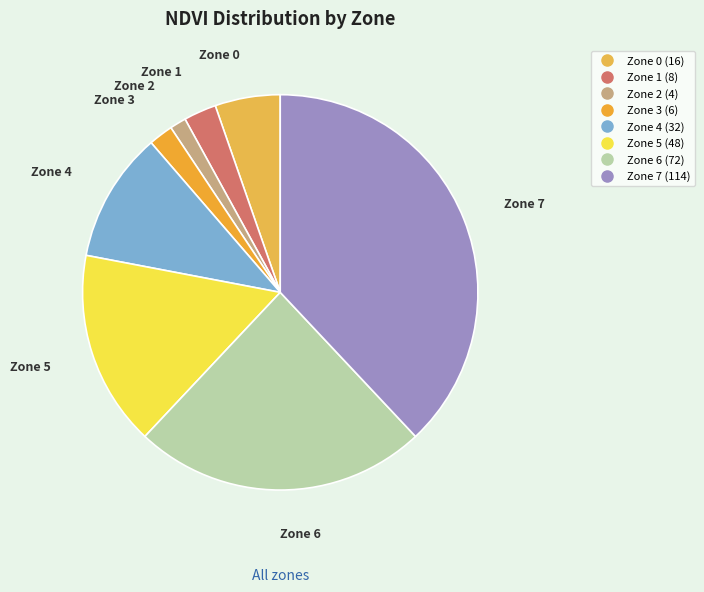

Does Zone 3 represent more than half of the total?

No